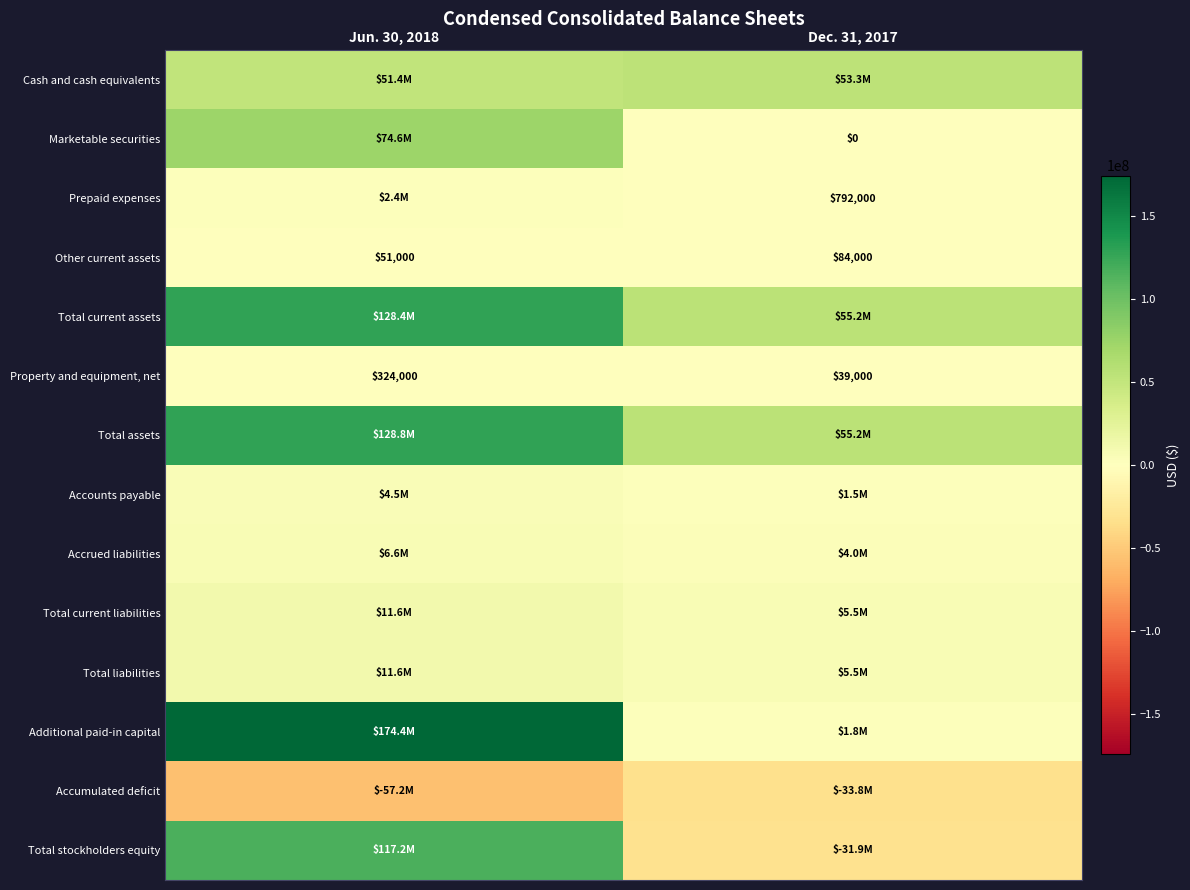

Is it true that Prepaid expenses equals 792000 at Dec. 31, 2017?

True